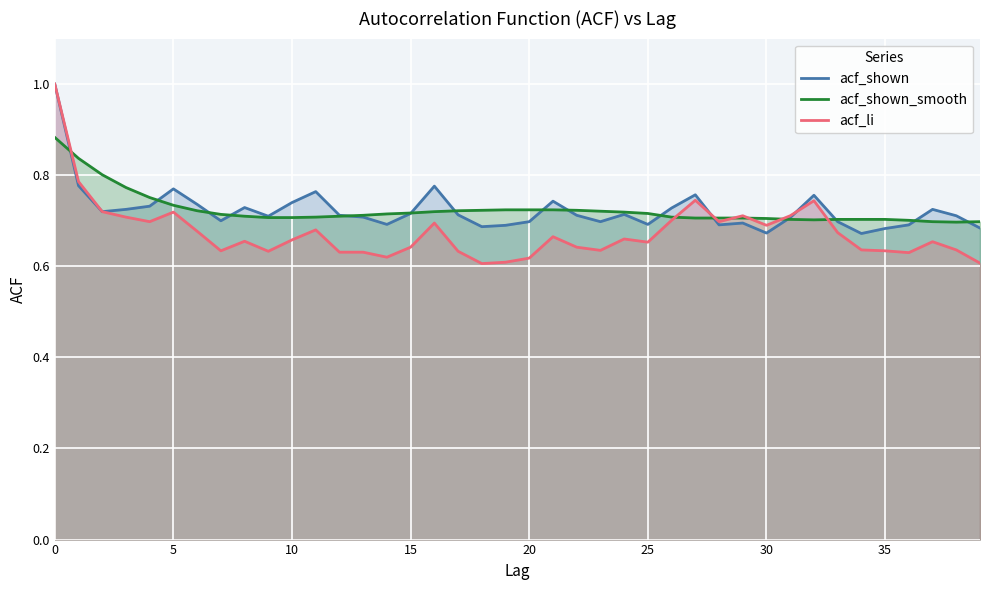

Which category has the lowest value across all series?

18